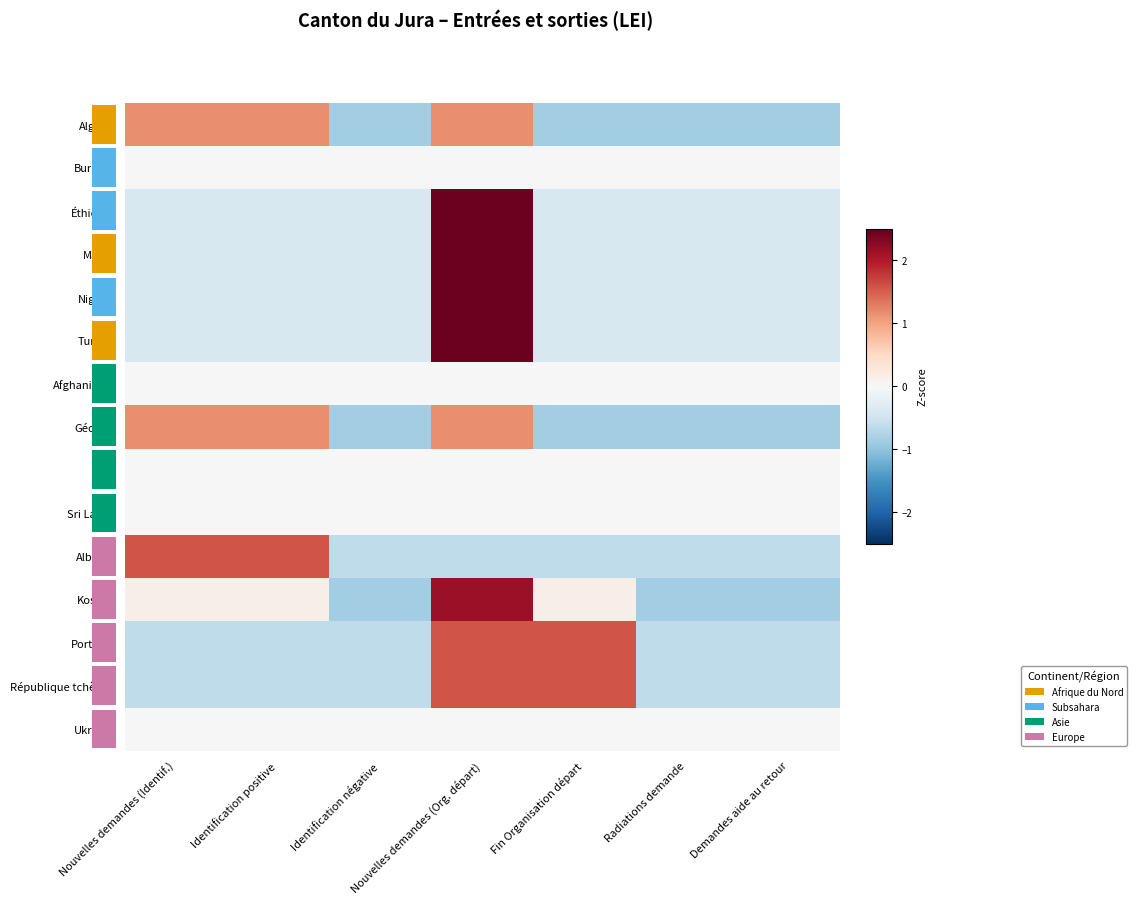

What is the spread (max minus min) of values at Identification négative?

0.9